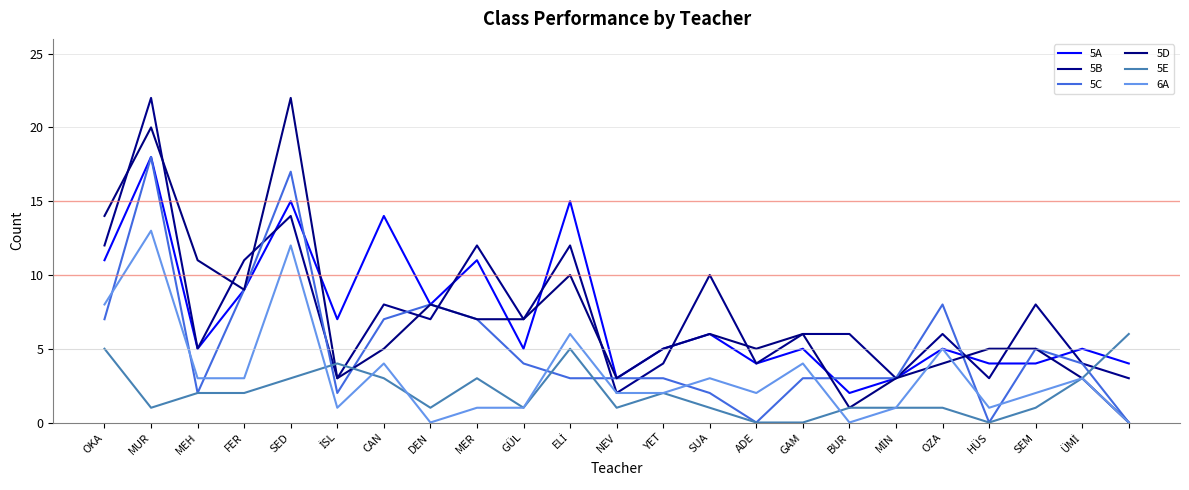

Between which two adjacent categories do 5B and 5E first intersect?

SED and İSL